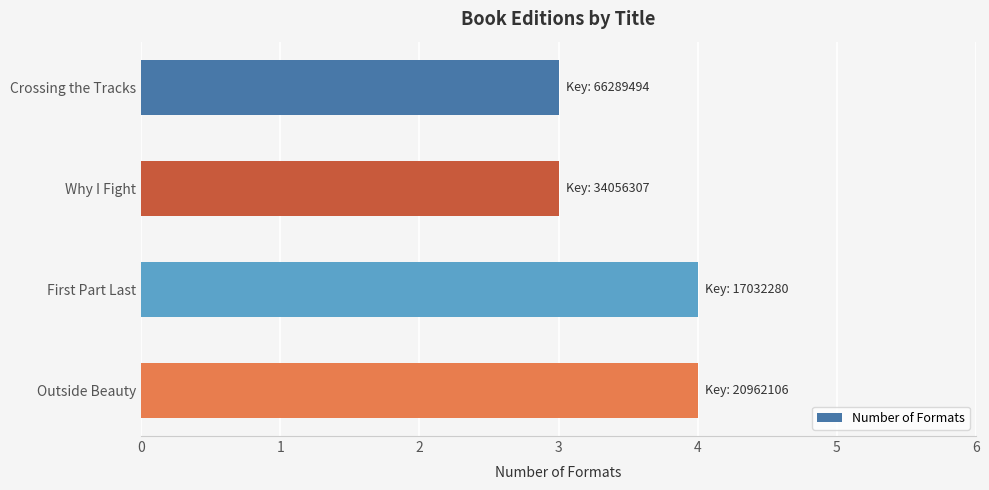

What is the maximum value shown in the chart?

4